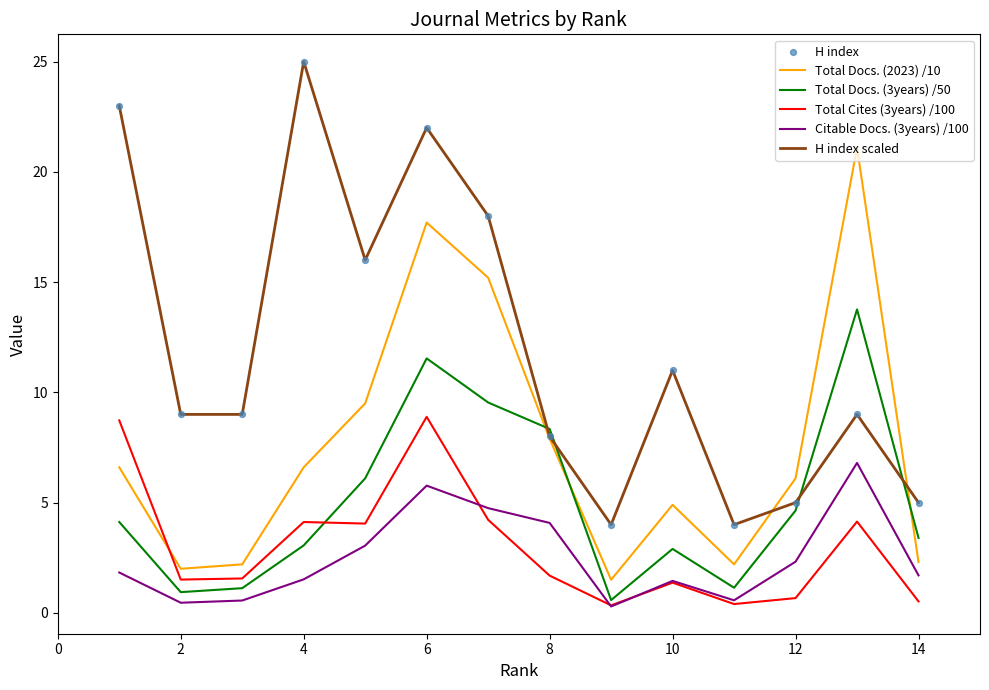

What is the minimum value for Total Docs. (3years) /50?

0.6